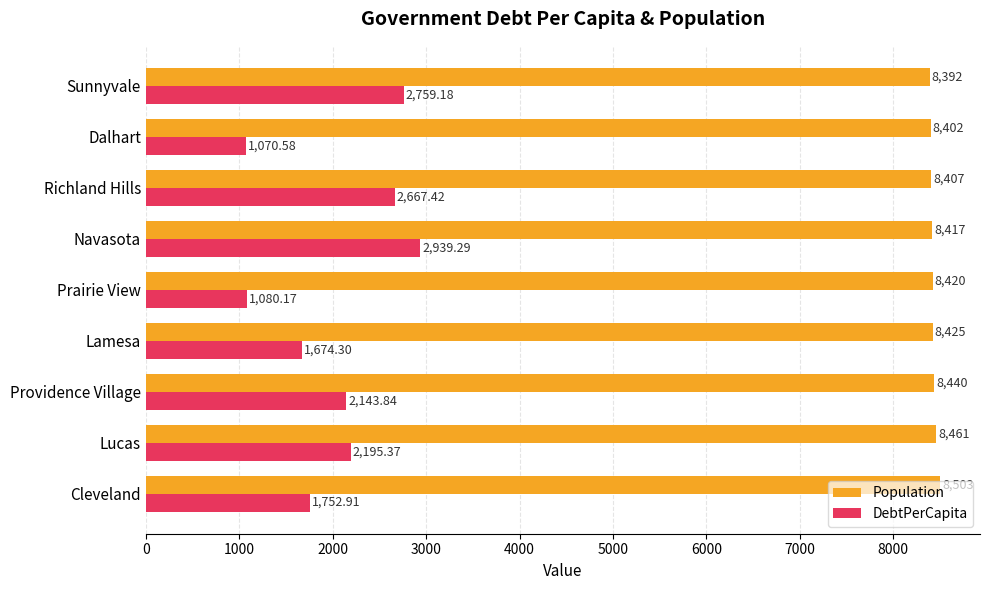

What is the difference between the maximum and minimum values in the Population series?

111.0